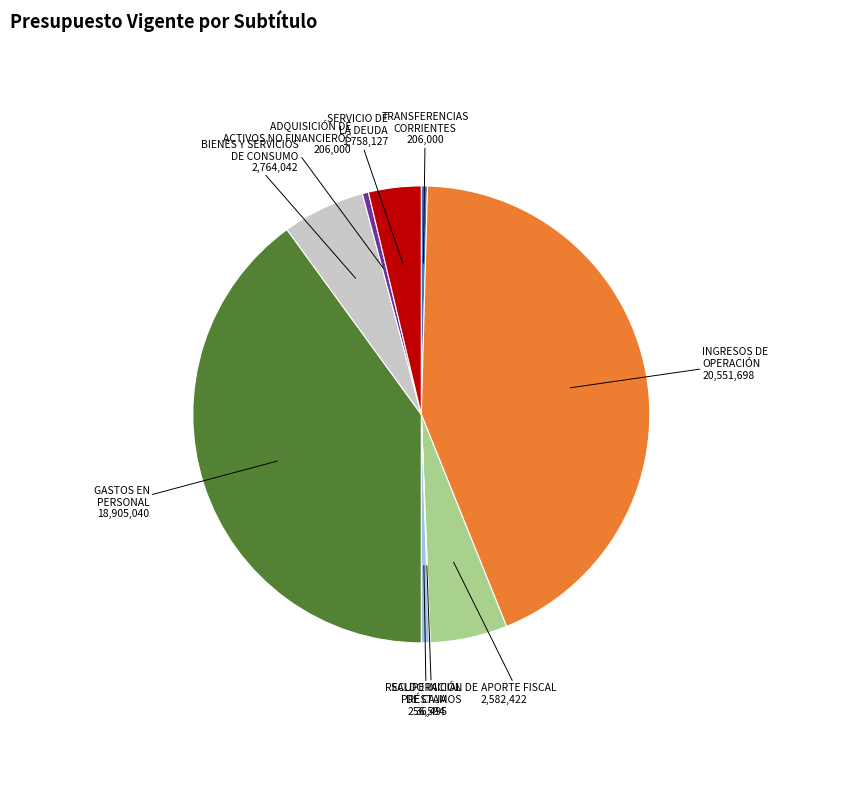

Does any single category account for the majority?

No